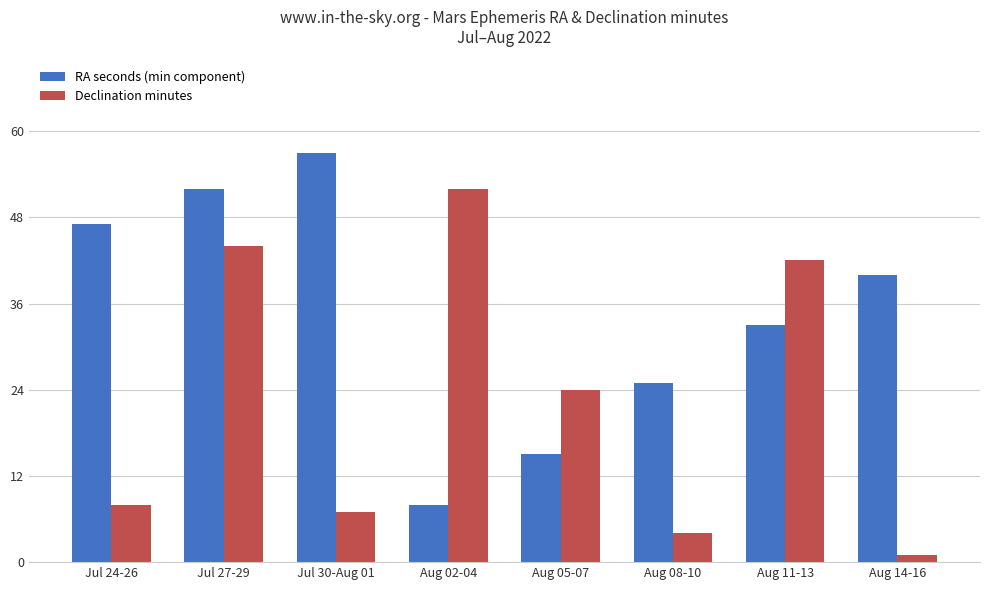

What is the value of the RA seconds (min component) bar at the 8th from the left?

40